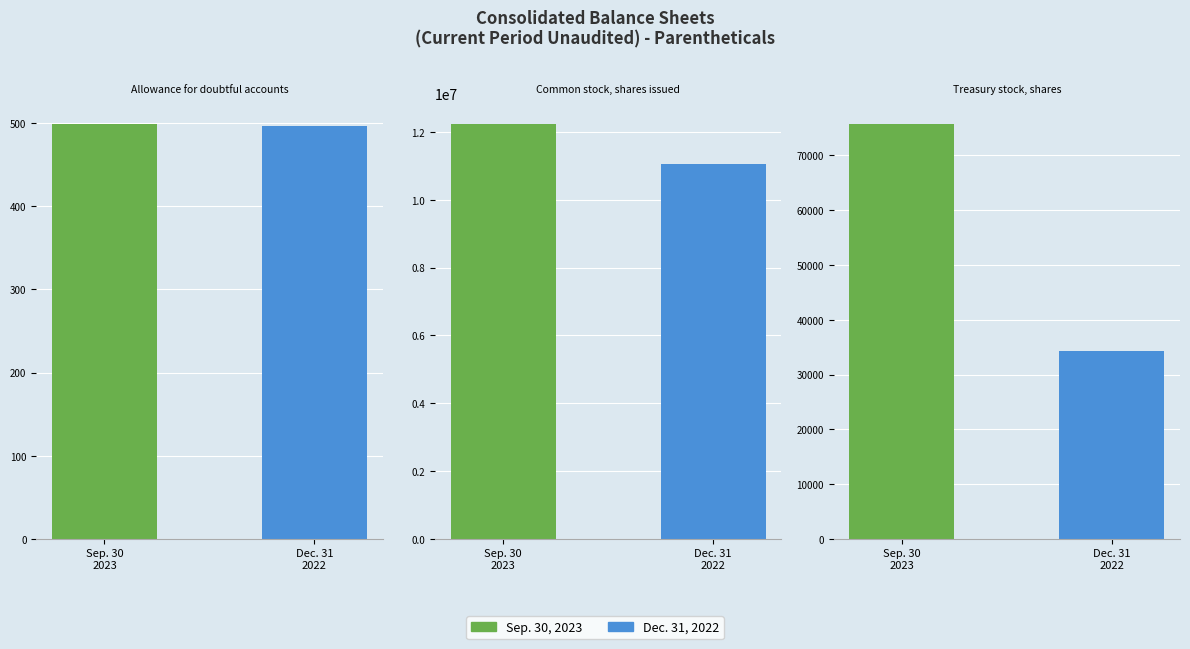

Reading left to right, list all the values displayed in this chart.

Sep. 30, 2023: Allowance for doubtful accounts=499	Common stock, shares issued=12237070	Treasury stock, shares=75758
Dec. 31, 2022: Allowance for doubtful accounts=496	Common stock, shares issued=11063271	Treasury stock, shares=34308